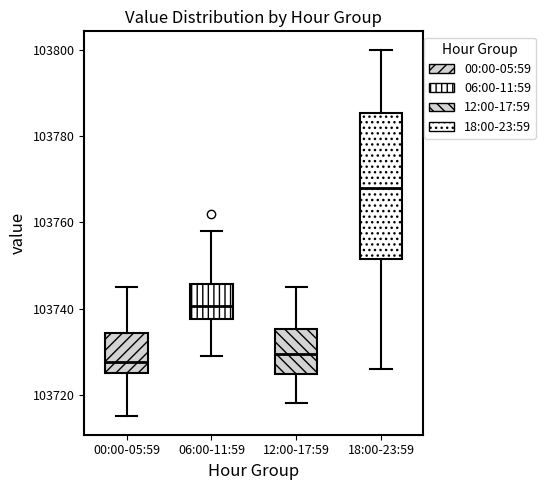

Where is the upper edge of the box for 12:00-17:59 on the y-axis? The values are not printed on the chart, so give them approximately, as read against the axis.

103736